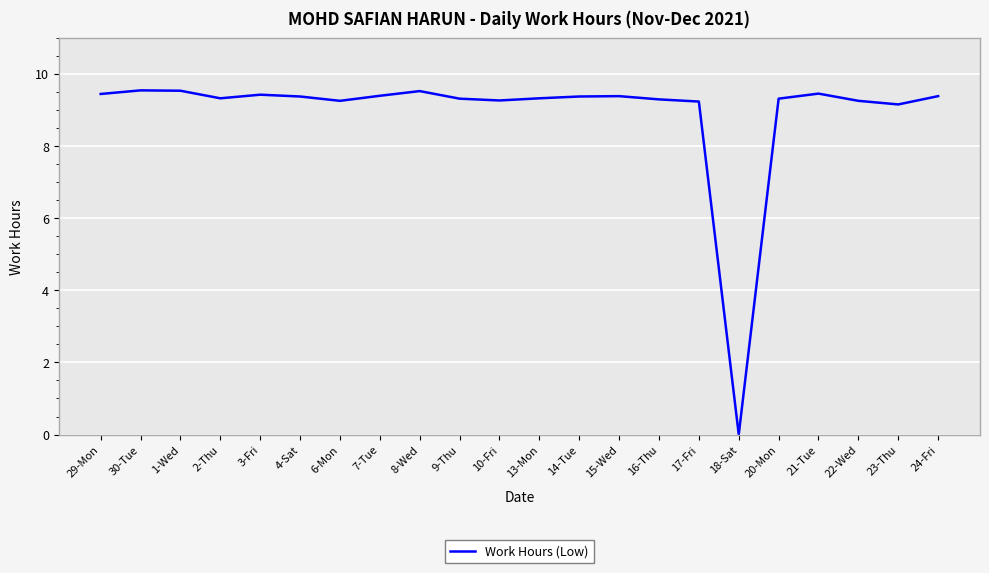

Approximately how many times larger is the value at 14-Tue compared to 30-Tue?

1.0